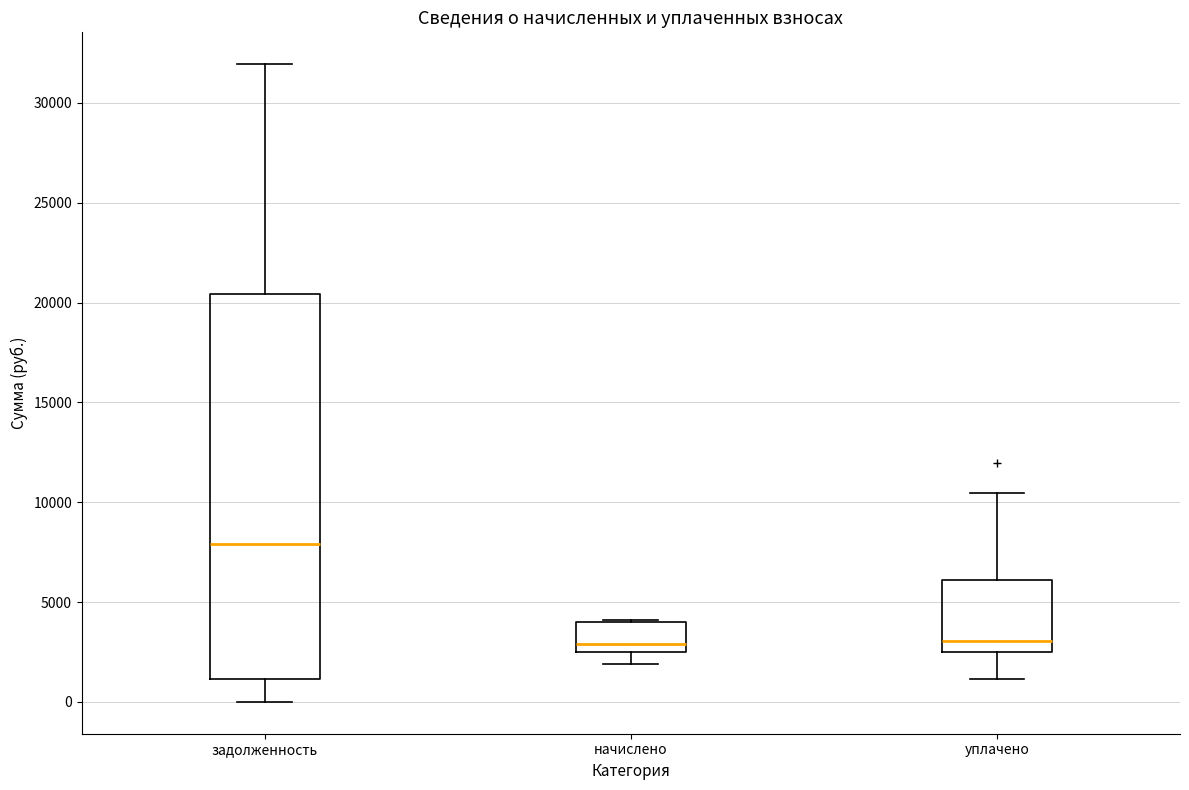

Comparing the boxes themselves (not the whiskers), which one is the tallest?

задолженность